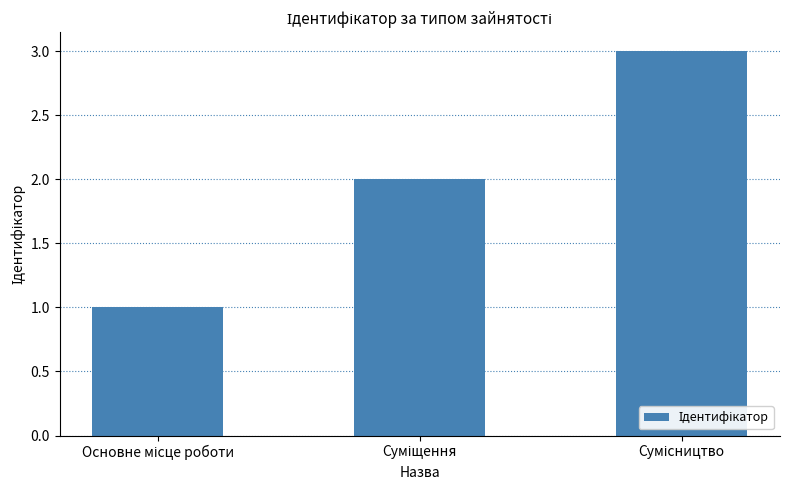

What is the maximum value shown in the chart?

3